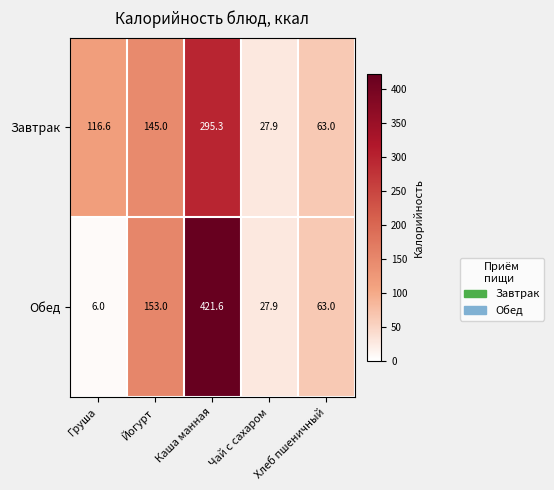

What is the difference between the maximum and second lowest values in the Завтрак series?

232.3